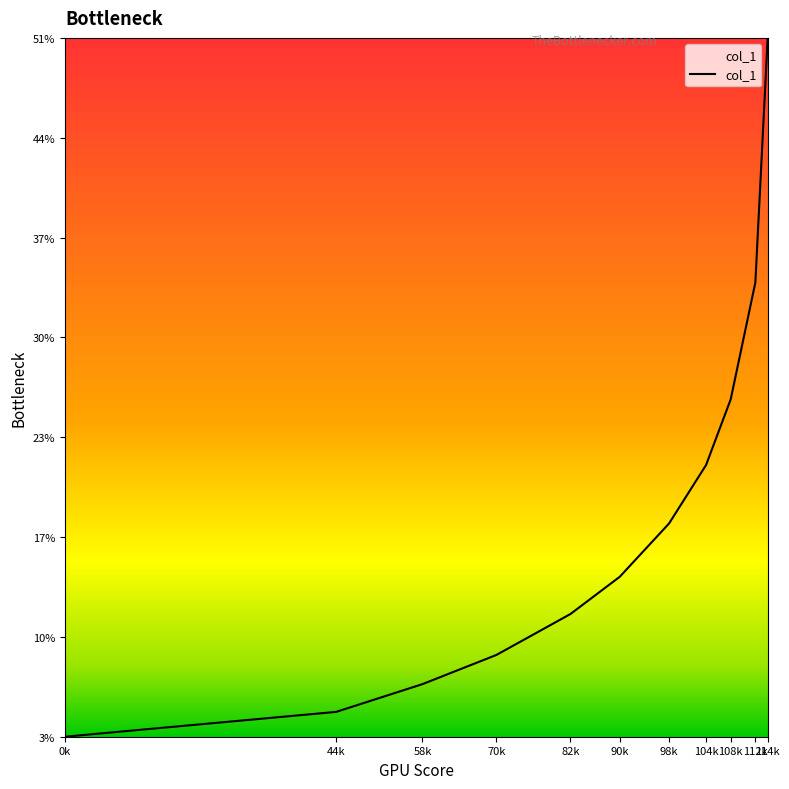

What is the maximum value shown in the chart?

50.8